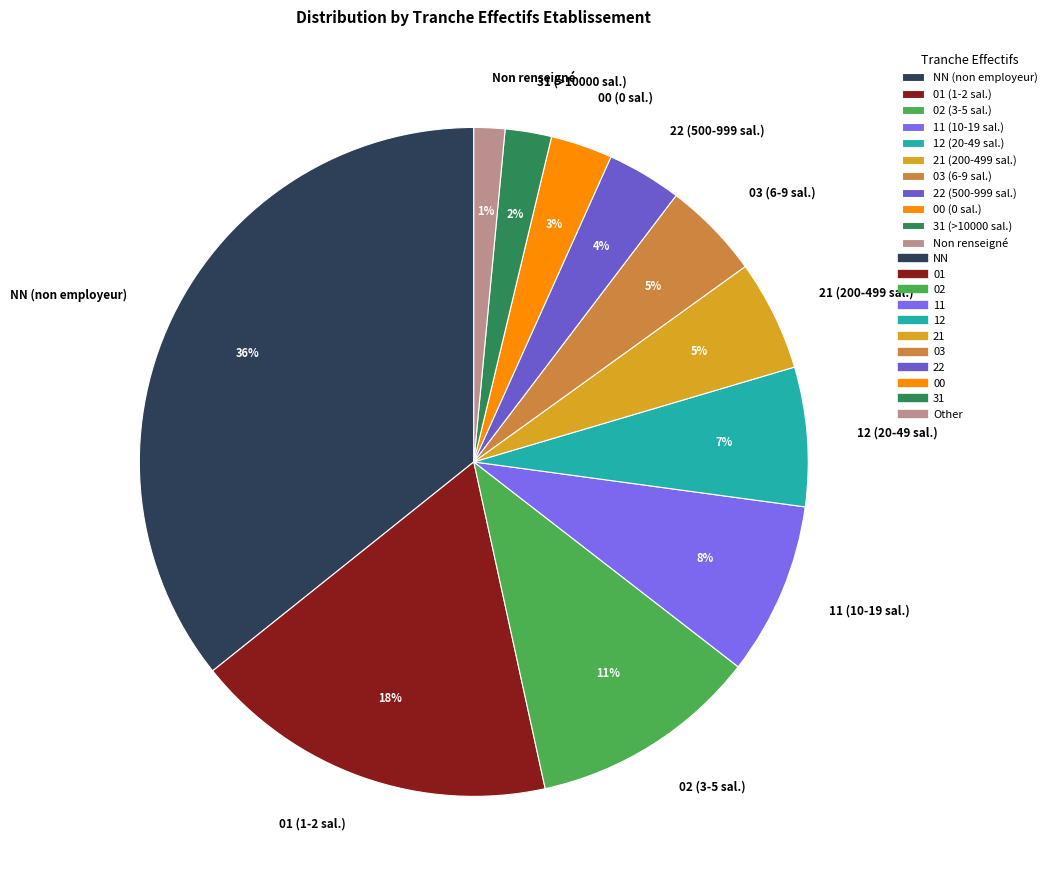

To the nearest percent, what is the difference between the 31 (>10000 sal.) and Non renseigné slice percentages?

1%